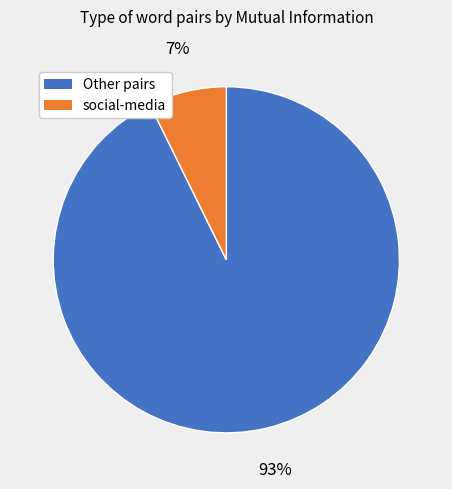

Does any single category account for the majority?

Yes